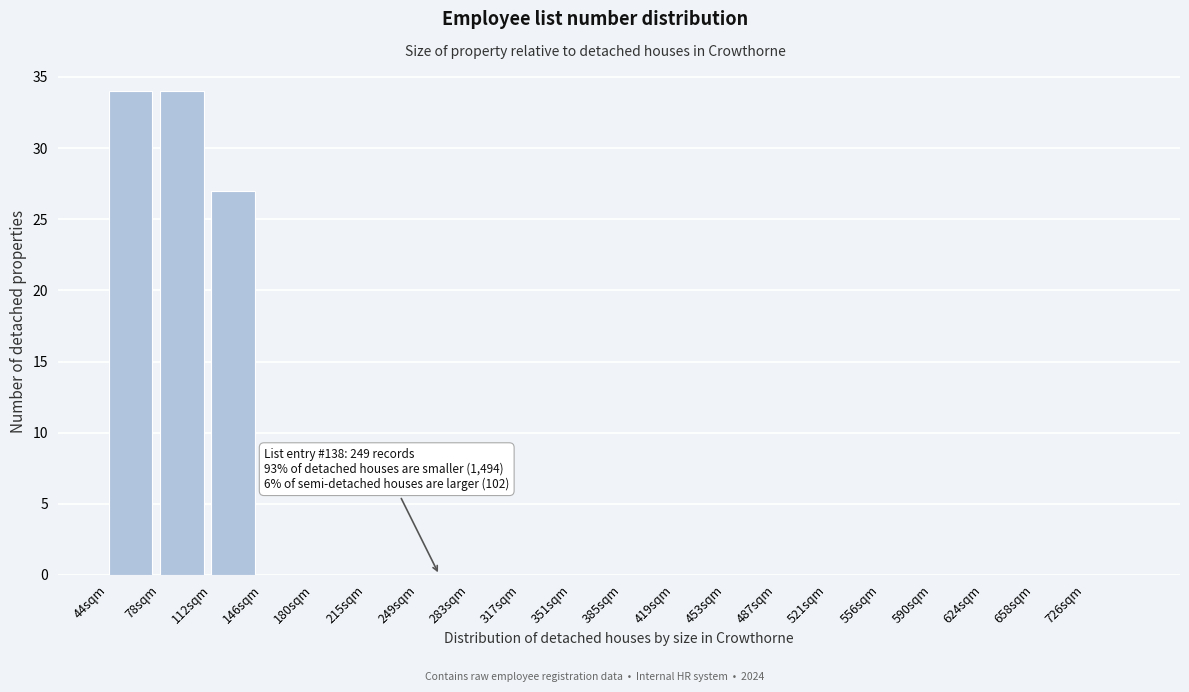

Reading left to right, transcribe all the data shown in this chart.

44sqm=34	78sqm=34	112sqm=27	146sqm=0	180sqm=0	215sqm=0	249sqm=0	283sqm=0	317sqm=0	351sqm=0	385sqm=0	419sqm=0	453sqm=0	487sqm=0	521sqm=0	556sqm=0	590sqm=0	624sqm=0	658sqm=0	726sqm=0